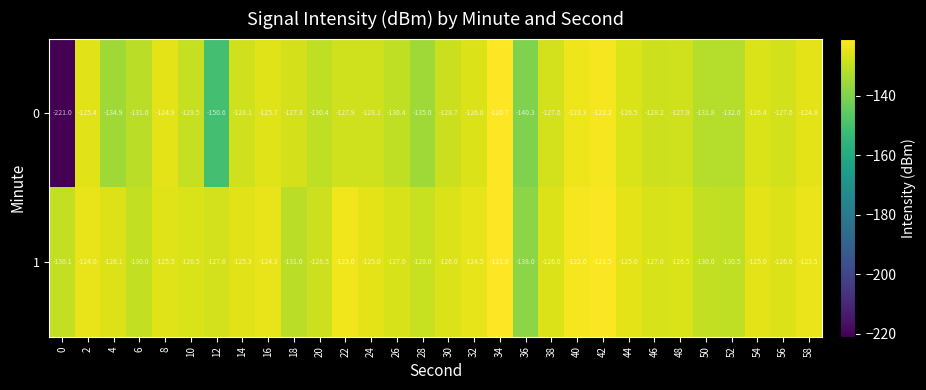

What is the maximum value shown in the chart?

-120.7